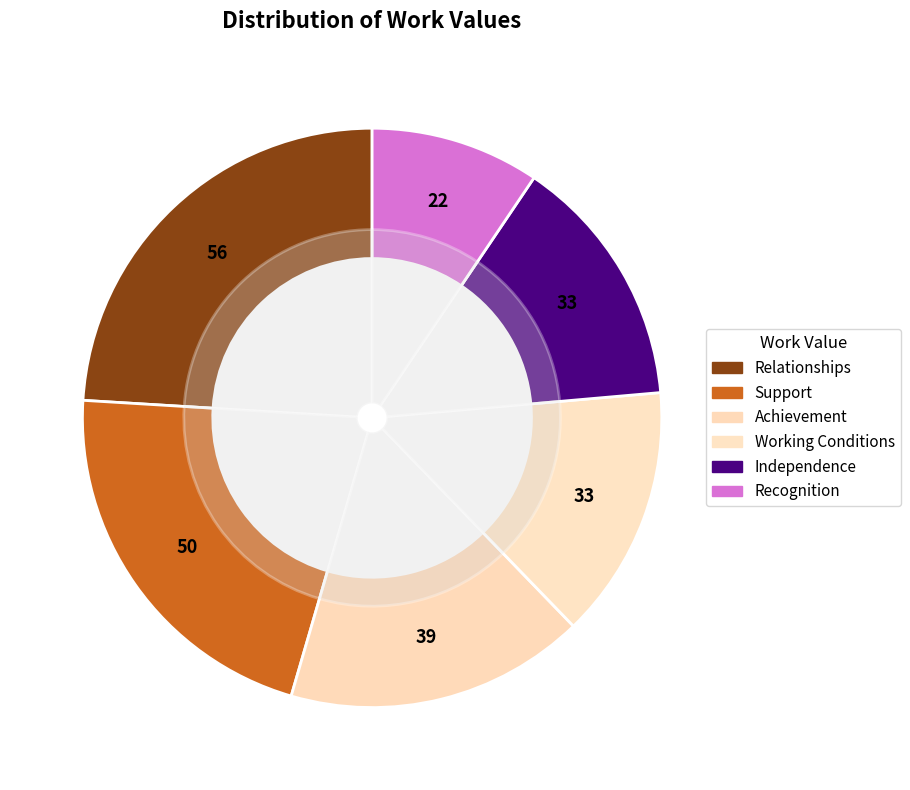

Which slice is the smallest?

Recognition